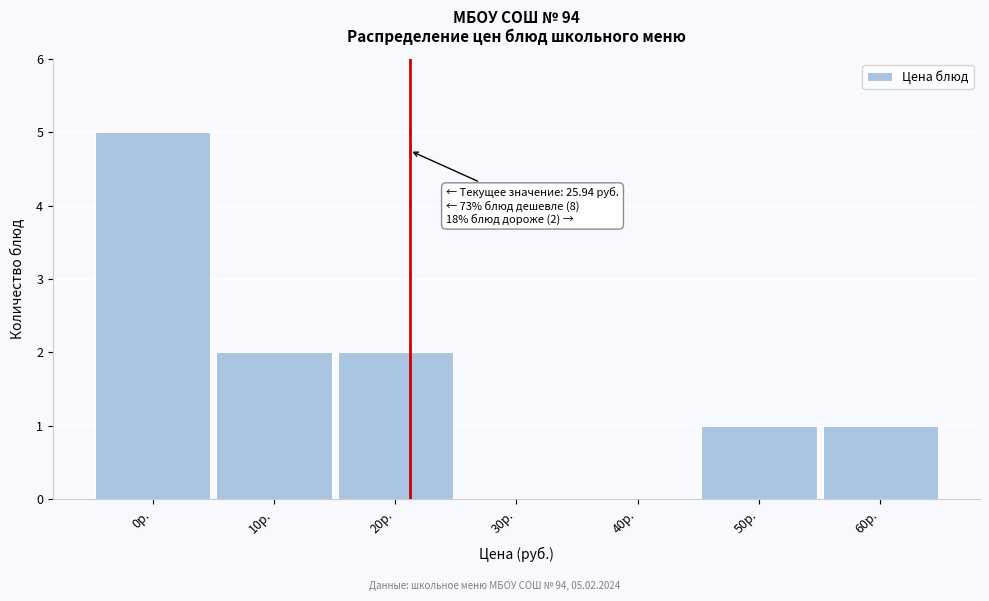

Reading left to right, what are all the values shown in this chart?

0р.=5	10р.=2	20р.=2	30р.=0	40р.=0	50р.=1	60р.=1